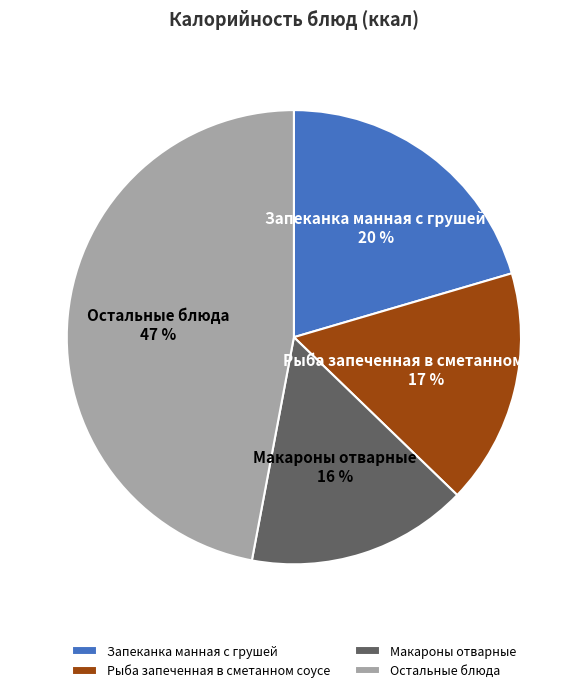

To the nearest percent, what portion does Остальные блюда represent?

47%